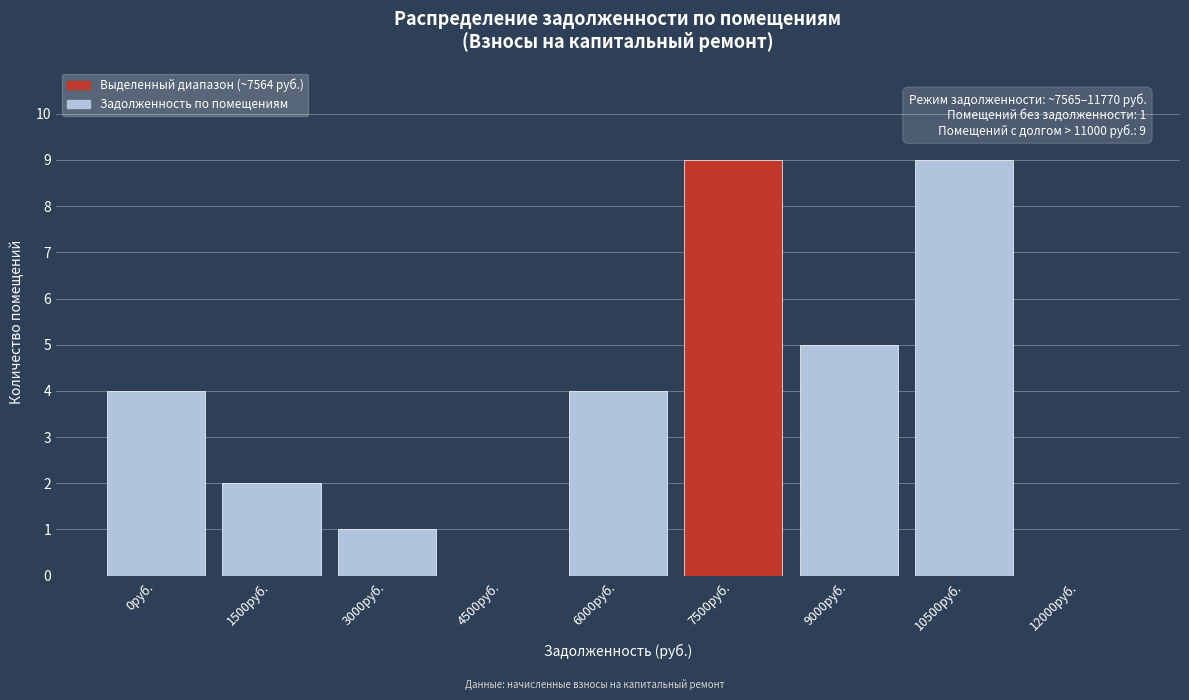

Reading right to left, list all the values displayed in this chart.

12000руб.=0	10500руб.=9	9000руб.=5	7500руб.=9	6000руб.=4	4500руб.=0	3000руб.=1	1500руб.=2	0руб.=4